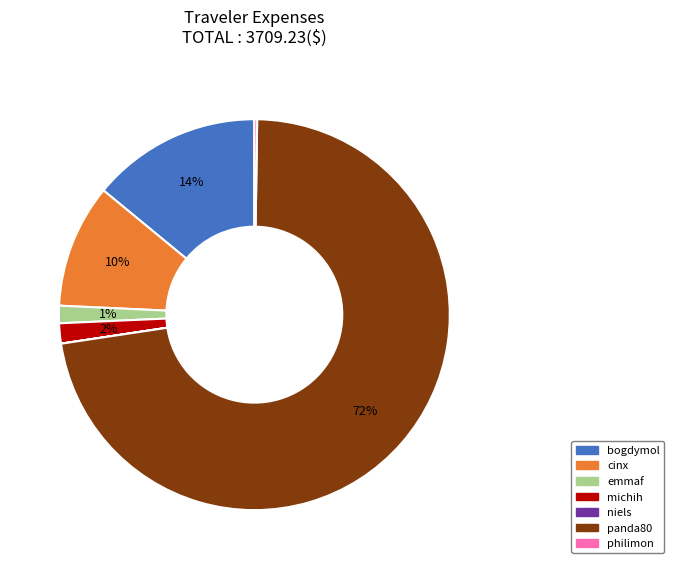

Is michih the majority of the pie?

No